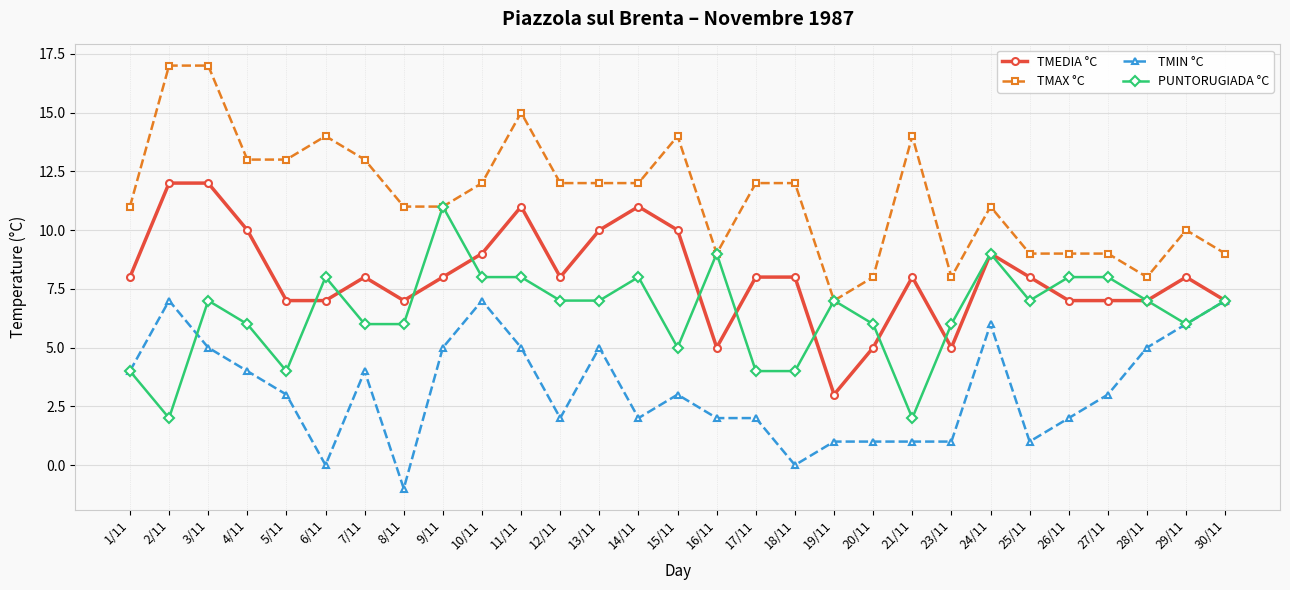

True or false: TMIN °C and TMAX °C cross at least once.

False